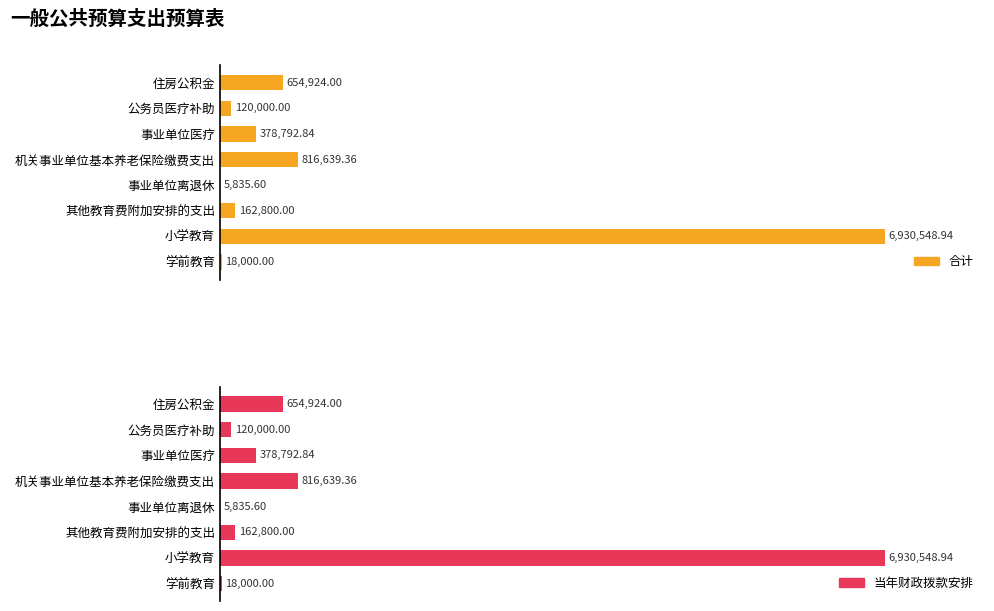

How many data points does each series have?

8